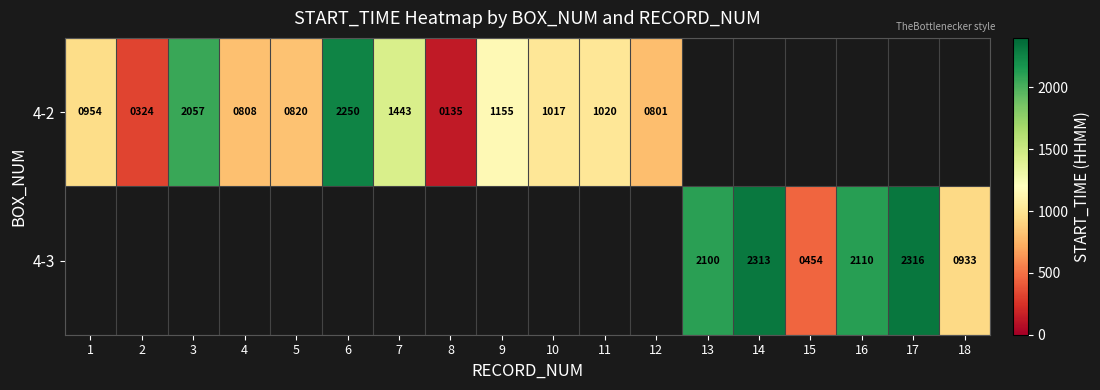

The value of 4-2 at 3 is 2057. True or false?

True